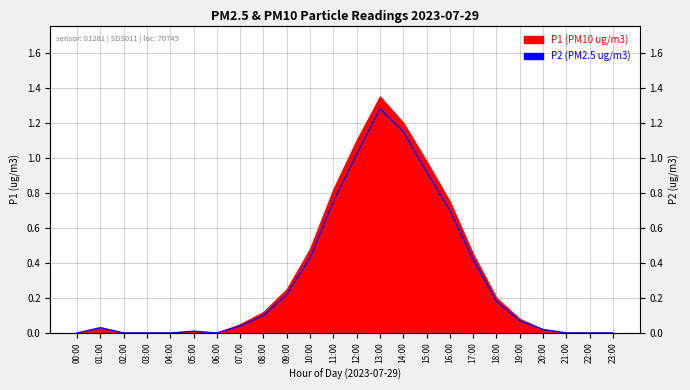

Where is the data nearest to the value 0?

00:00